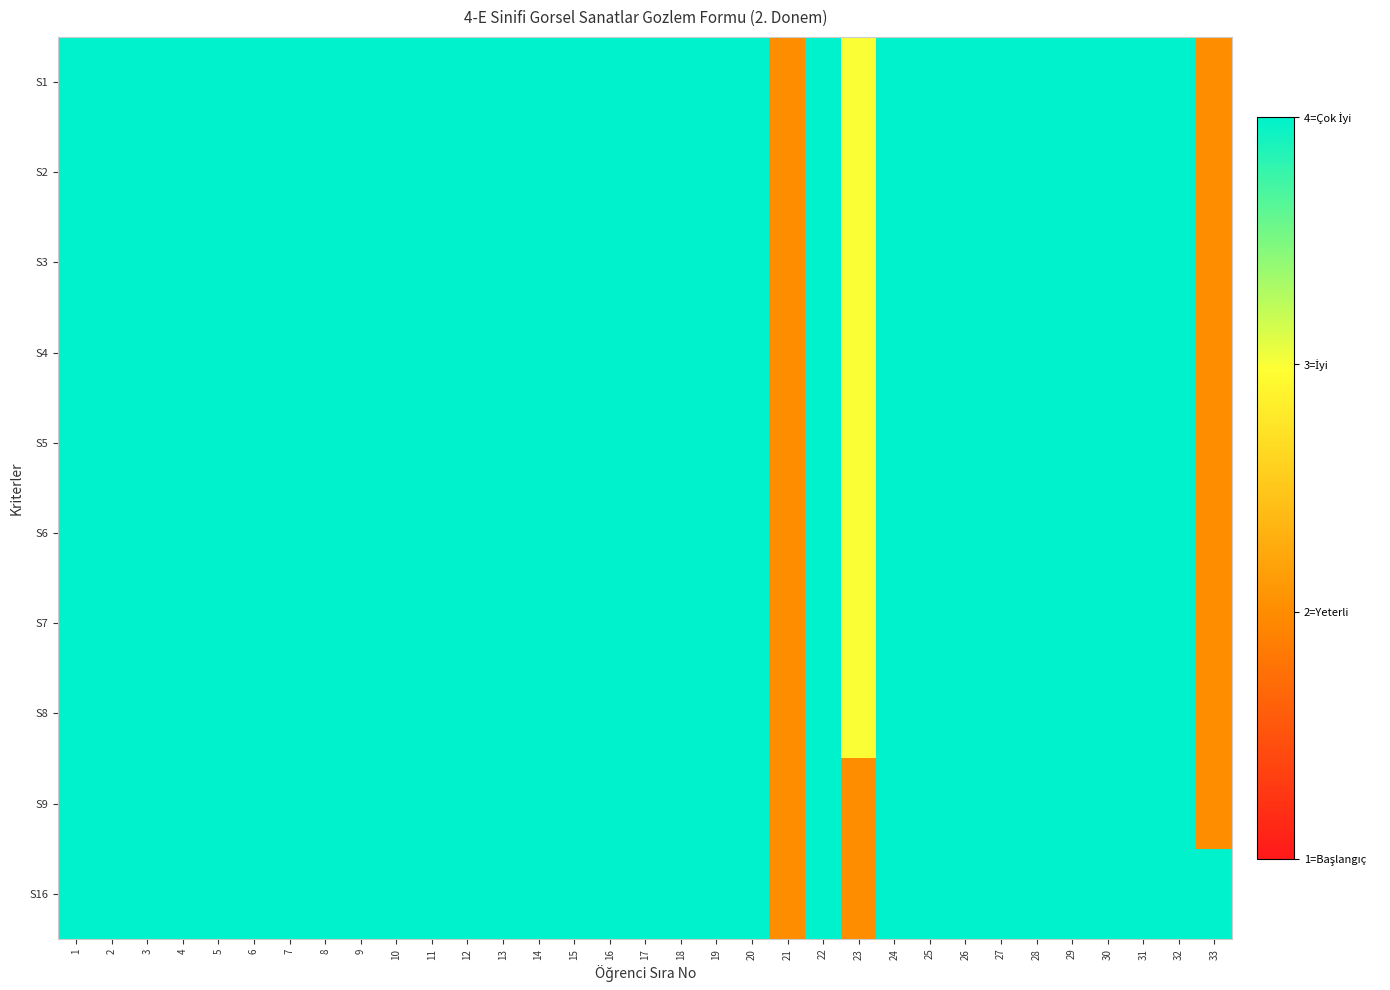

Reading left to right, extract all data points from this chart.

S1: 1=4	2=4	3=4	4=4	5=4	6=4	7=4	8=4	9=4	10=4	11=4	12=4	13=4	14=4	15=4	16=4	17=4	18=4	19=4	20=4	21=2	22=4	23=3	24=4	25=4	26=4	27=4	28=4	29=4	30=4	31=4	32=4	33=2
S2: 1=4	2=4	3=4	4=4	5=4	6=4	7=4	8=4	9=4	10=4	11=4	12=4	13=4	14=4	15=4	16=4	17=4	18=4	19=4	20=4	21=2	22=4	23=3	24=4	25=4	26=4	27=4	28=4	29=4	30=4	31=4	32=4	33=2
S3: 1=4	2=4	3=4	4=4	5=4	6=4	7=4	8=4	9=4	10=4	11=4	12=4	13=4	14=4	15=4	16=4	17=4	18=4	19=4	20=4	21=2	22=4	23=3	24=4	25=4	26=4	27=4	28=4	29=4	30=4	31=4	32=4	33=2
S4: 1=4	2=4	3=4	4=4	5=4	6=4	7=4	8=4	9=4	10=4	11=4	12=4	13=4	14=4	15=4	16=4	17=4	18=4	19=4	20=4	21=2	22=4	23=3	24=4	25=4	26=4	27=4	28=4	29=4	30=4	31=4	32=4	33=2
S5: 1=4	2=4	3=4	4=4	5=4	6=4	7=4	8=4	9=4	10=4	11=4	12=4	13=4	14=4	15=4	16=4	17=4	18=4	19=4	20=4	21=2	22=4	23=3	24=4	25=4	26=4	27=4	28=4	29=4	30=4	31=4	32=4	33=2
S6: 1=4	2=4	3=4	4=4	5=4	6=4	7=4	8=4	9=4	10=4	11=4	12=4	13=4	14=4	15=4	16=4	17=4	18=4	19=4	20=4	21=2	22=4	23=3	24=4	25=4	26=4	27=4	28=4	29=4	30=4	31=4	32=4	33=2
S7: 1=4	2=4	3=4	4=4	5=4	6=4	7=4	8=4	9=4	10=4	11=4	12=4	13=4	14=4	15=4	16=4	17=4	18=4	19=4	20=4	21=2	22=4	23=3	24=4	25=4	26=4	27=4	28=4	29=4	30=4	31=4	32=4	33=2
S8: 1=4	2=4	3=4	4=4	5=4	6=4	7=4	8=4	9=4	10=4	11=4	12=4	13=4	14=4	15=4	16=4	17=4	18=4	19=4	20=4	21=2	22=4	23=3	24=4	25=4	26=4	27=4	28=4	29=4	30=4	31=4	32=4	33=2
S9: 1=4	2=4	3=4	4=4	5=4	6=4	7=4	8=4	9=4	10=4	11=4	12=4	13=4	14=4	15=4	16=4	17=4	18=4	19=4	20=4	21=2	22=4	23=2	24=4	25=4	26=4	27=4	28=4	29=4	30=4	31=4	32=4	33=2
S16: 1=4	2=4	3=4	4=4	5=4	6=4	7=4	8=4	9=4	10=4	11=4	12=4	13=4	14=4	15=4	16=4	17=4	18=4	19=4	20=4	21=2	22=4	23=2	24=4	25=4	26=4	27=4	28=4	29=4	30=4	31=4	32=4	33=4